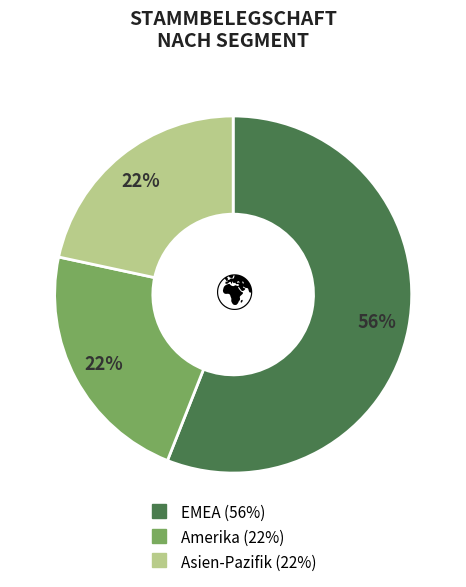

Combined, do Asien-Pazifik and Amerika account for over 50%?

No